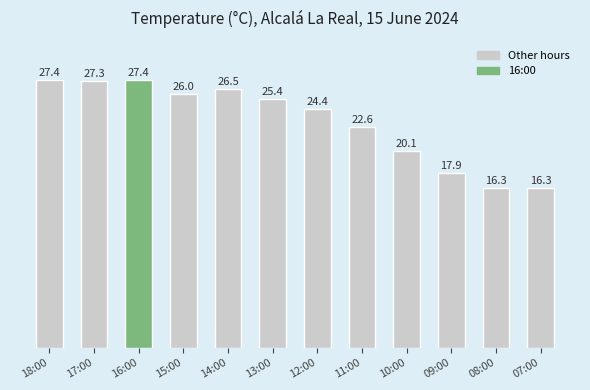

What is the difference between the second highest and minimum values?

11.1